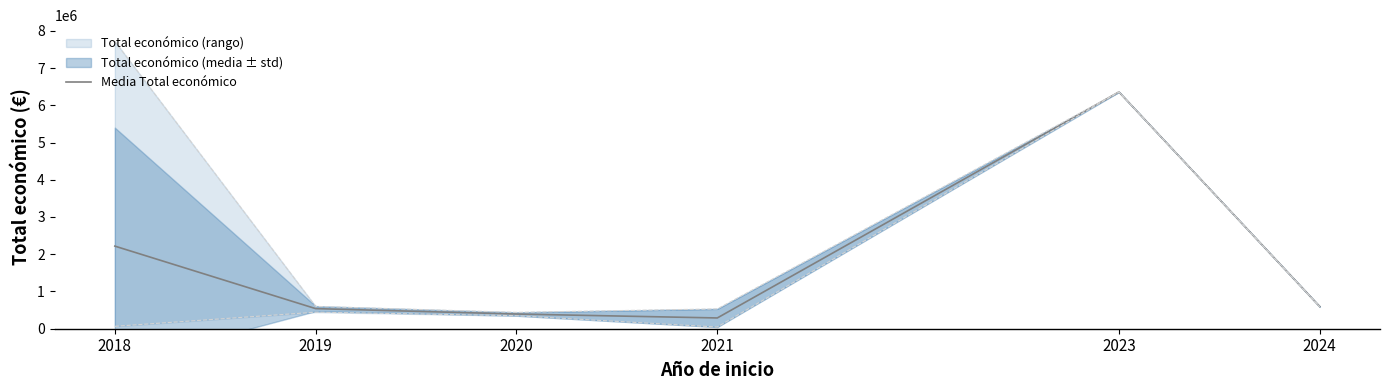

What is the sum of the values at 2020 and 2021?

683304.0